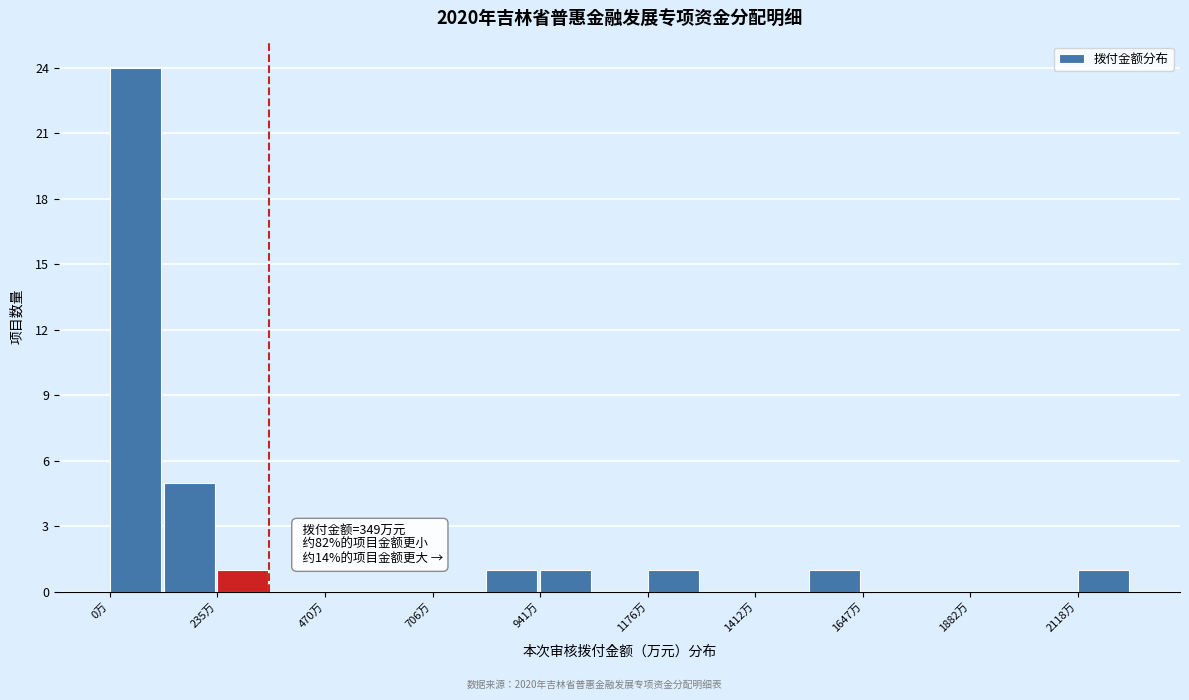

Read against the x-axis, roughly where is the centre of the tallest bar?

50